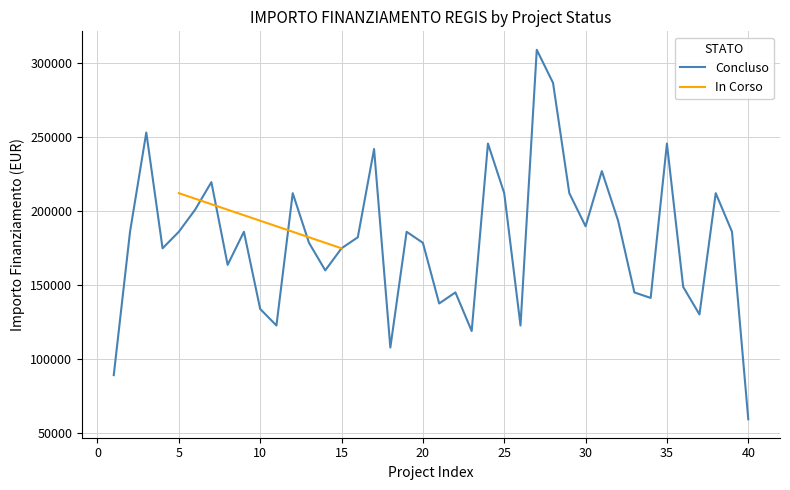

What is the minimum value shown in the chart?

59613.0